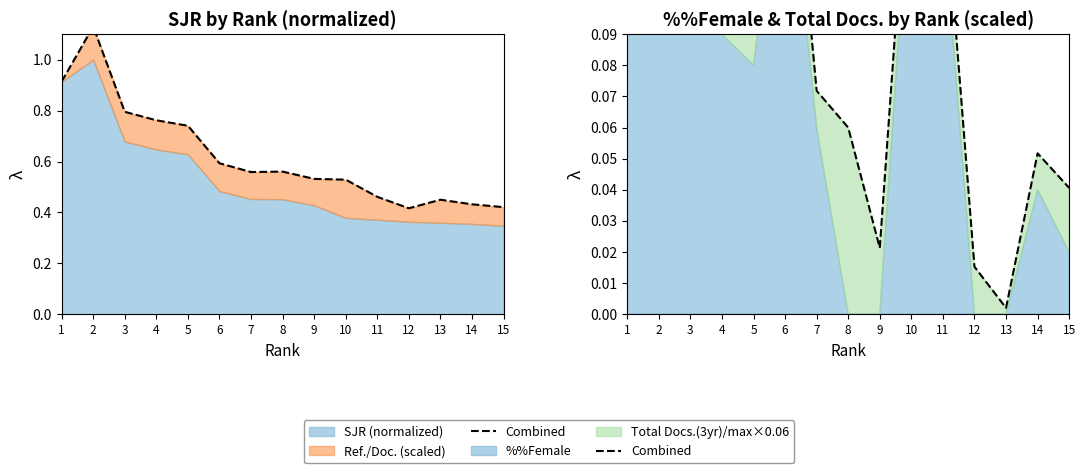

What is the average value?

0.1